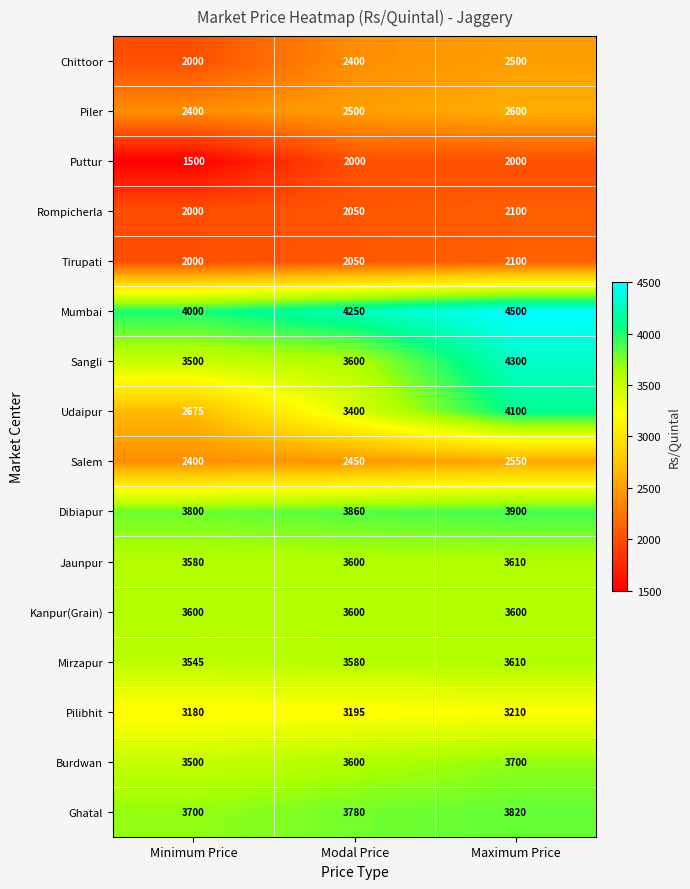

The Puttur series shows 3472 at Modal Price. True or false?

False